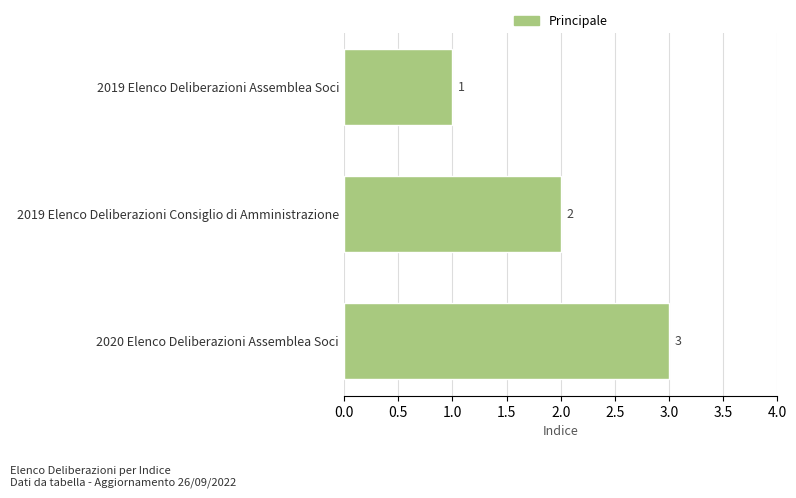

What is the difference between the maximum and minimum values?

2